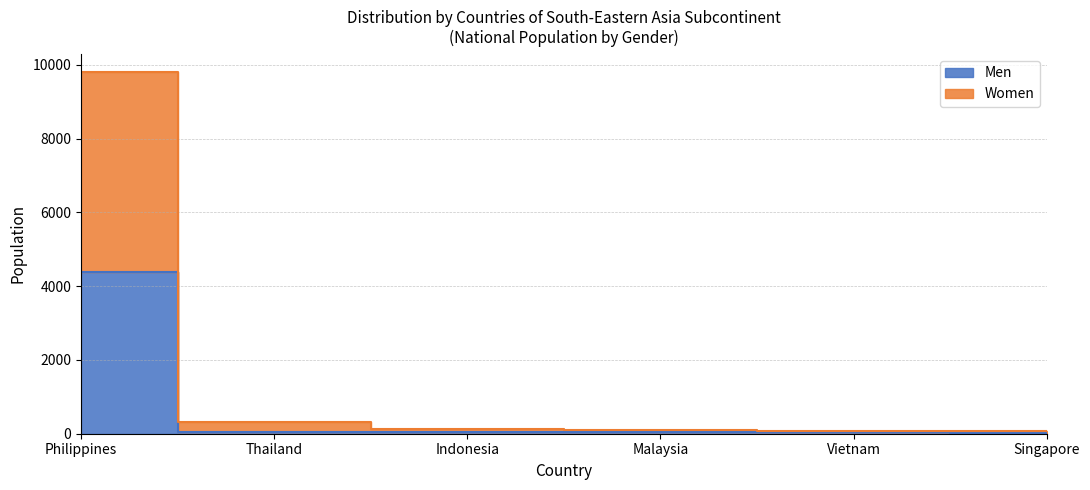

What is the maximum value for Women?

9802